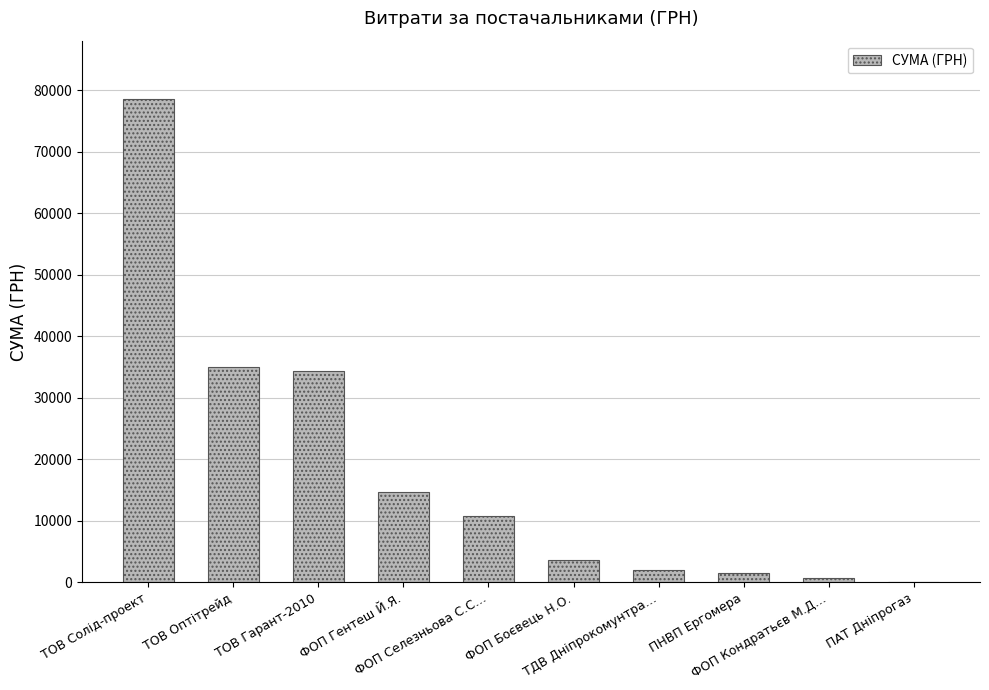

Are the bars horizontal?

No